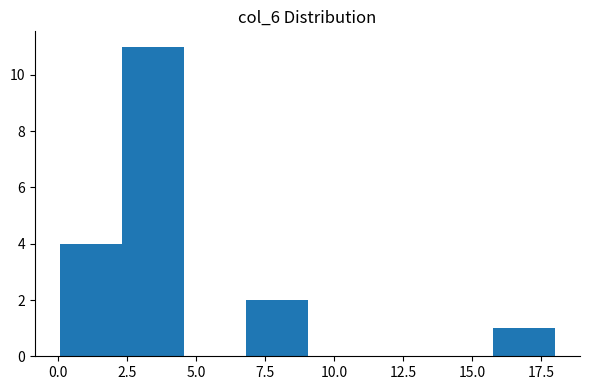

What is the height of the bar covering 2.5 to 4.5 on the x-axis? Neither the bar edges nor the heights are printed on the chart, so give them approximately, as read against the axes.

11